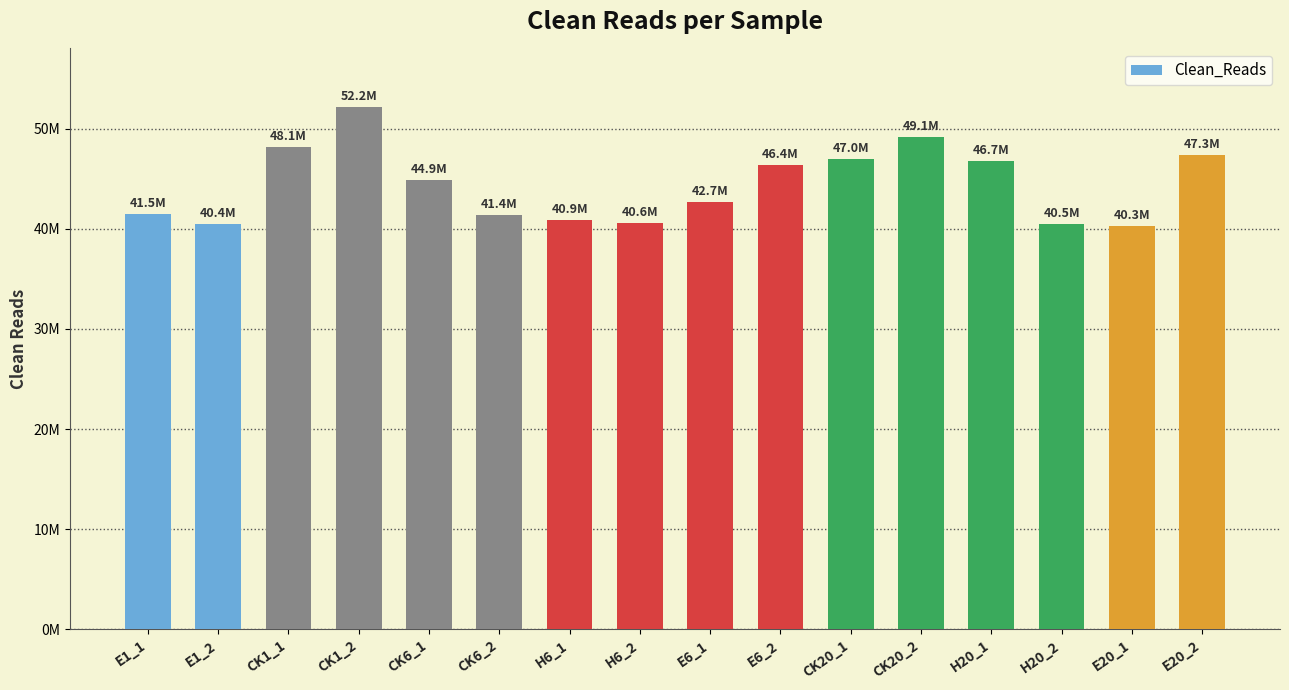

Which category has the highest value across all series?

CK1_2